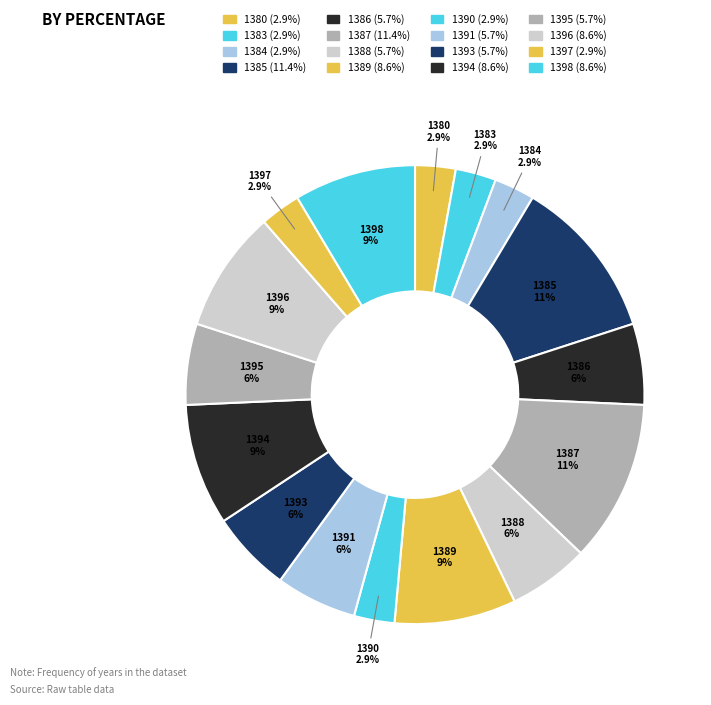

How many slices are in this pie chart?

16